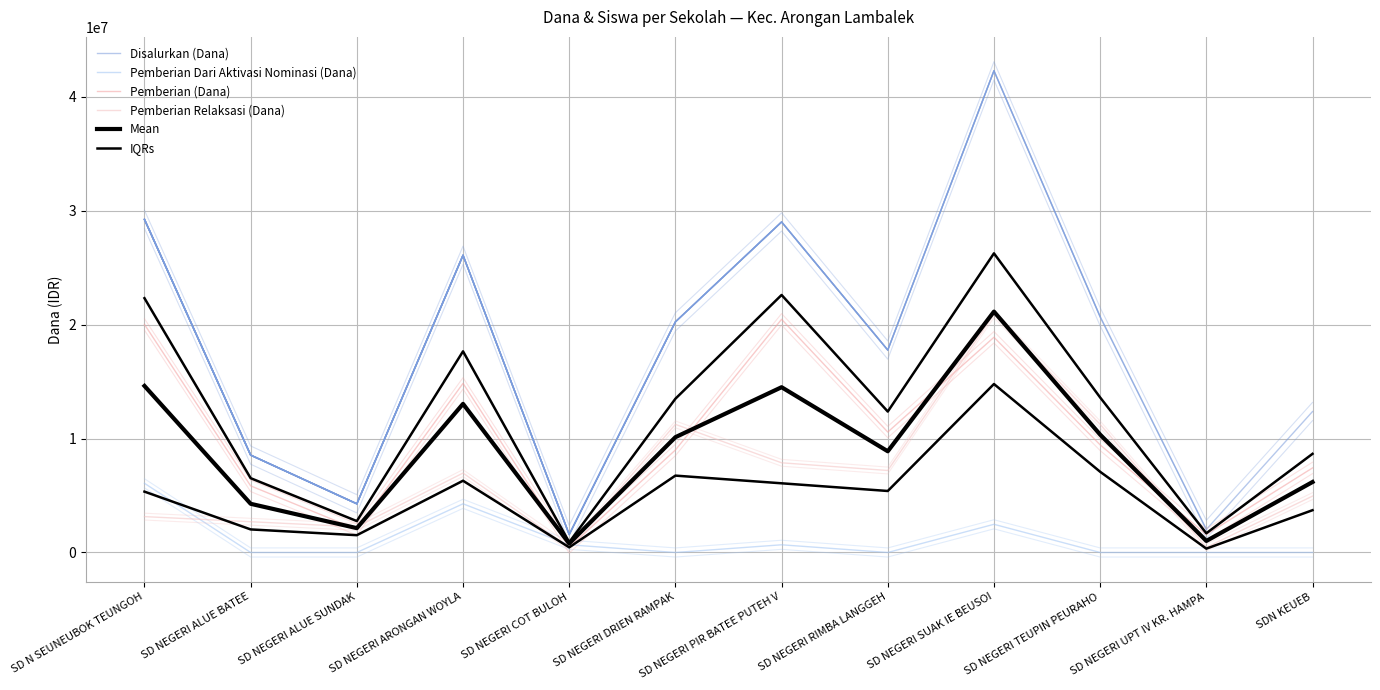

True or false: Pemberian Relaksasi (Dana) has a value of 2250000 at SD NEGERI ALUE SUNDAK.

True